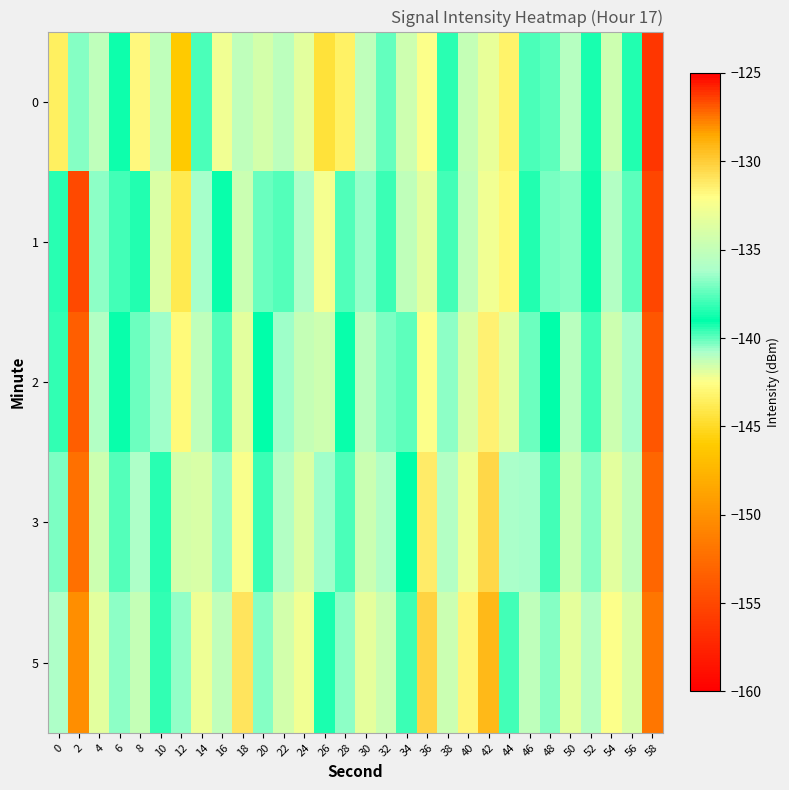

Which category has the lowest value across all series?

58